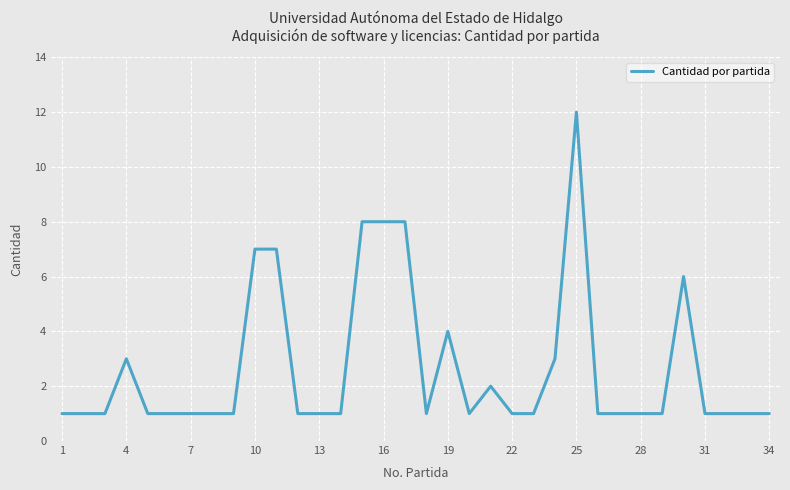

What is the greatest value displayed?

12